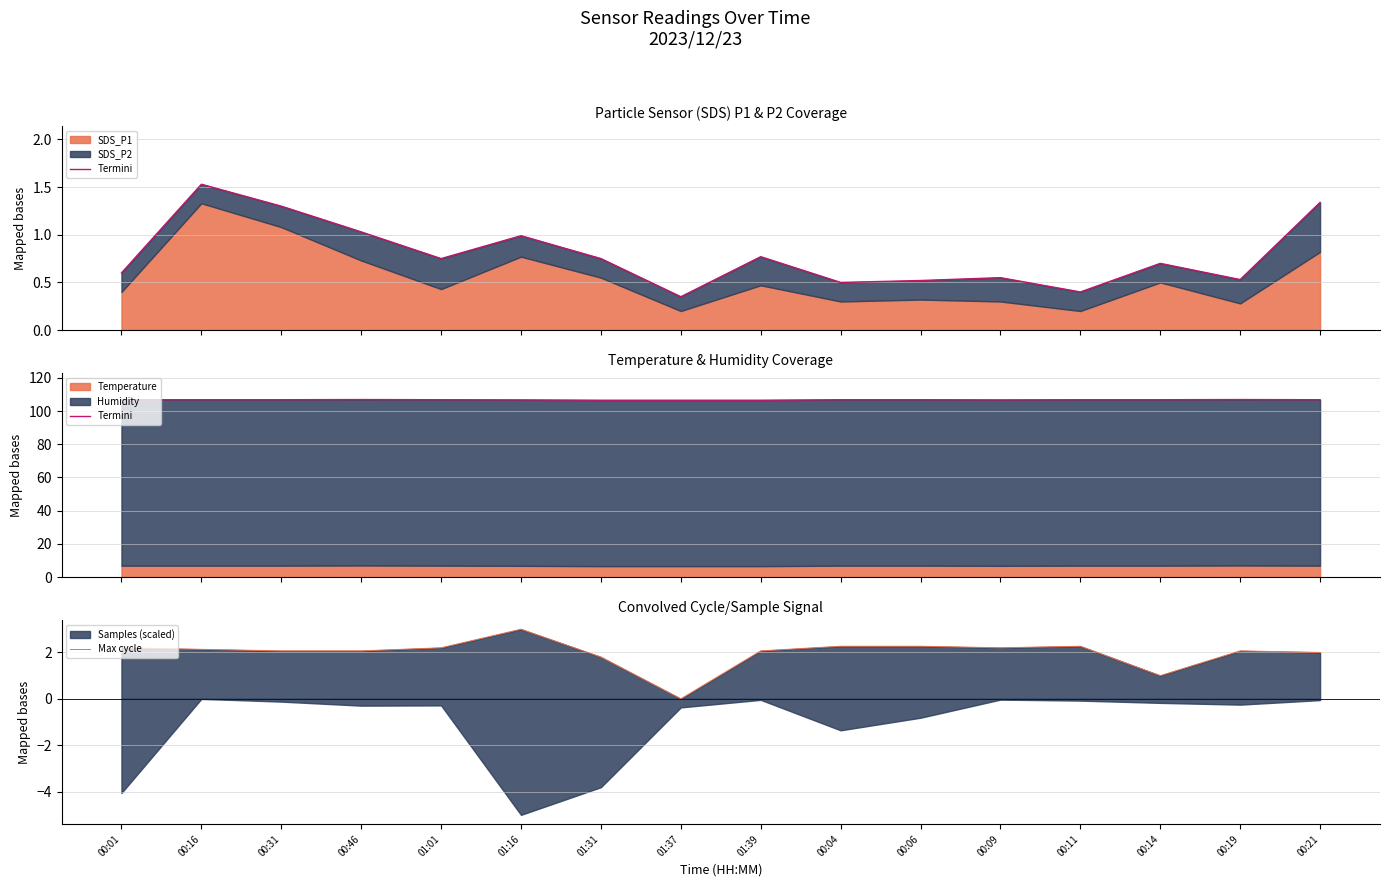

Does the chart display data point markers on the line(s)?

No